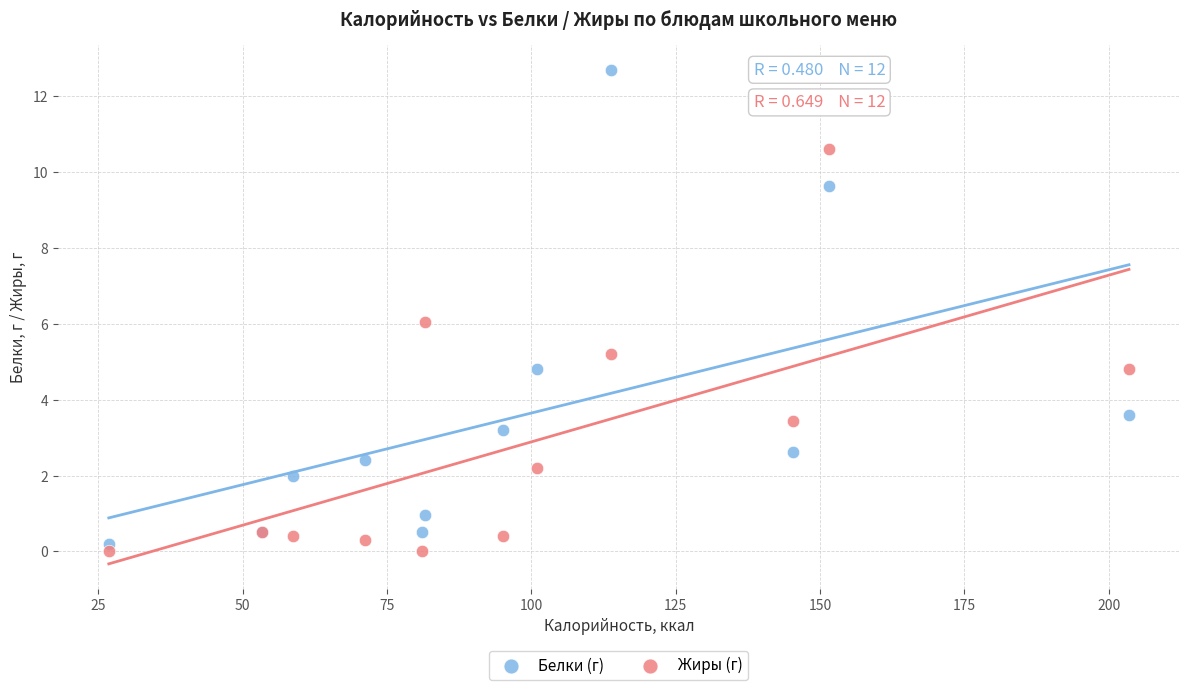

What are all the series names shown in the legend?

Белки (г), Жиры (г)